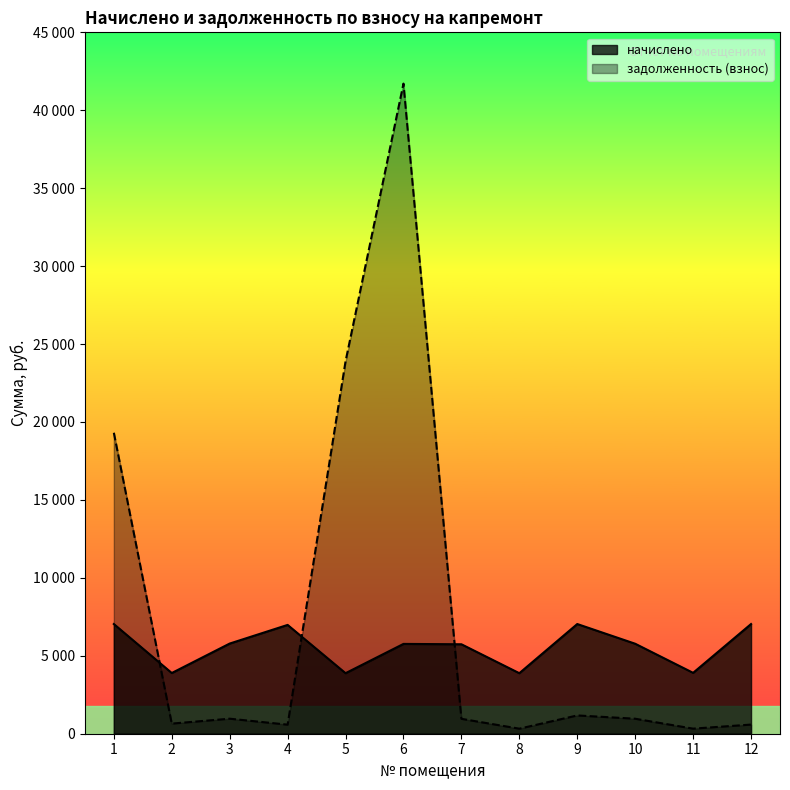

What is the value of the задолженность (взнос) point at the 7th from the left?

956.6